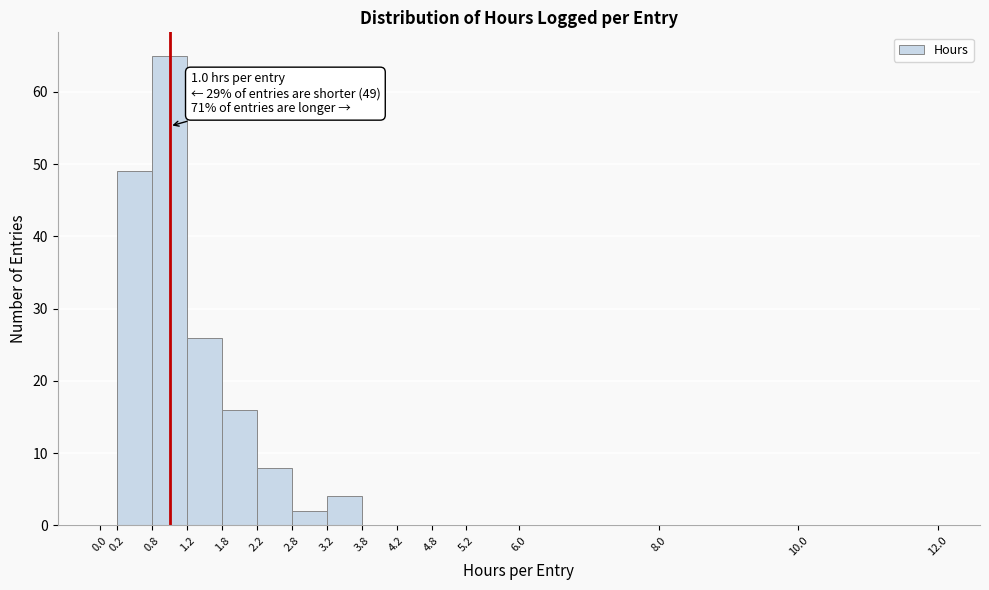

Over which range of the x-axis is the bar tallest?

0.8 to 1.2